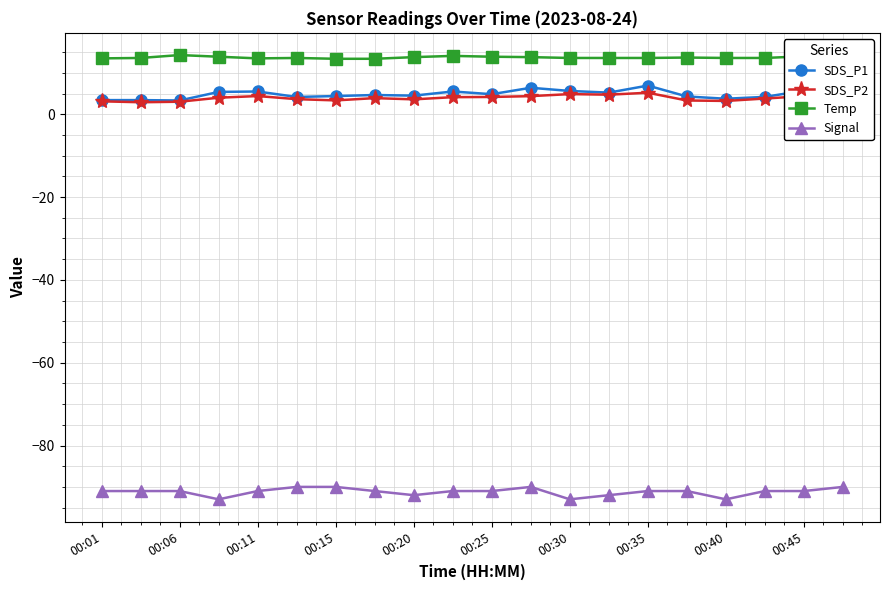

True or false: Temp and SDS_P1 intersect in this chart.

False